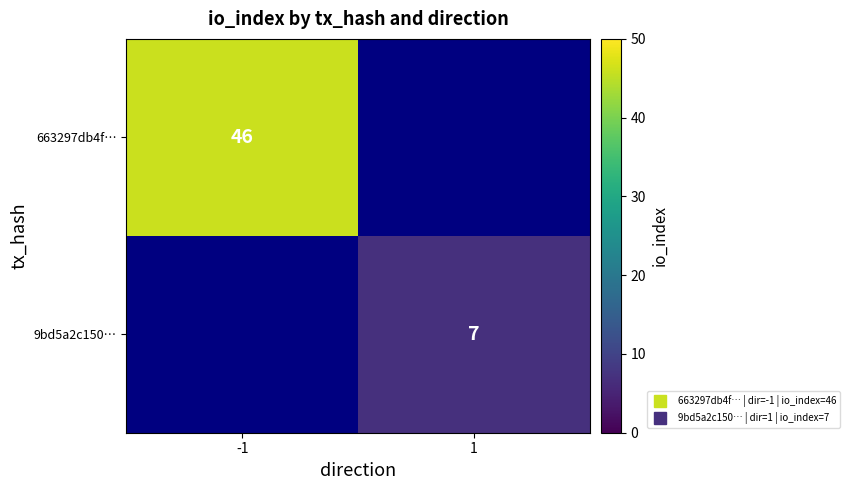

Which category has the lowest value across all series?

1